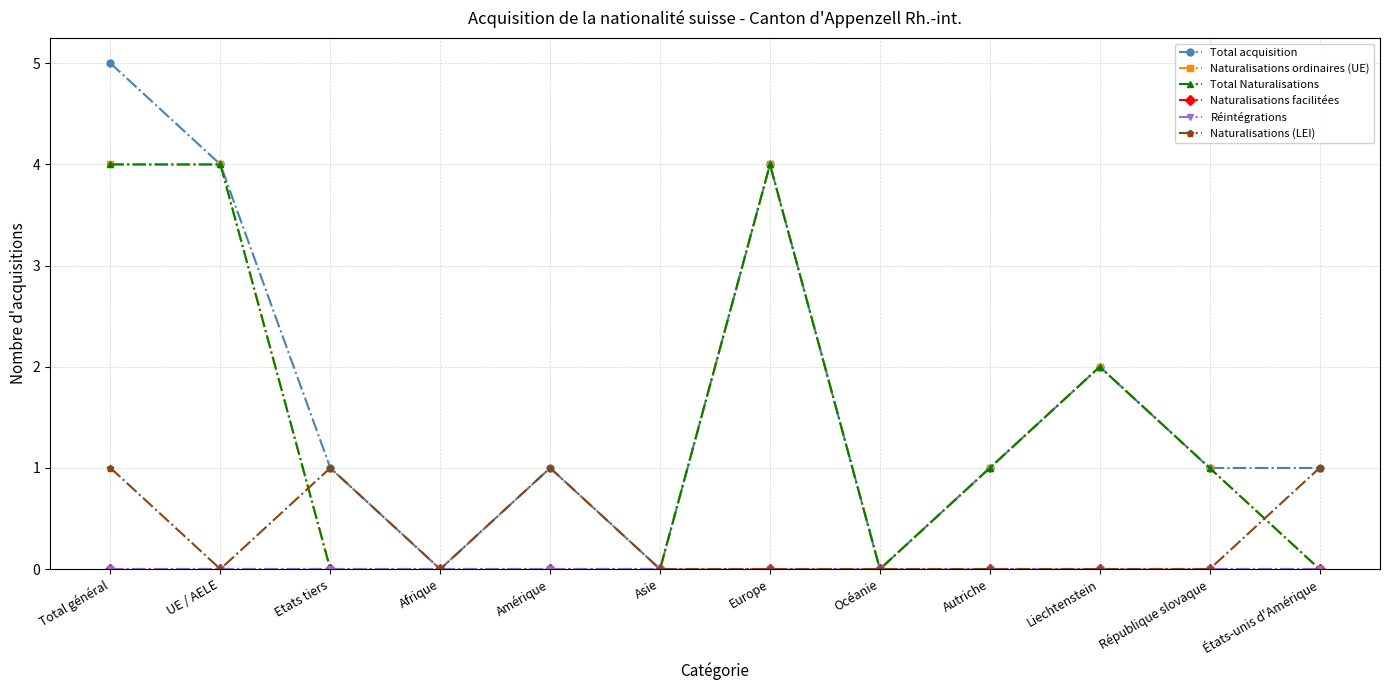

List the labels in order of Réintégrations value, smallest first.

Total général, UE / AELE, Etats tiers, Afrique, Amérique, Asie, Europe, Océanie, Autriche, Liechtenstein, République slovaque, États-unis d'Amérique